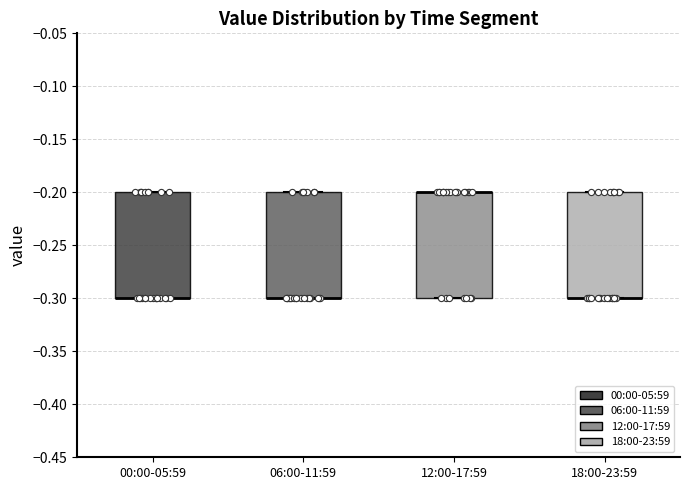

Reading left to right, read every box against the y-axis: the position of its median line, the range the box covers, and the ends of its whiskers. The values are not printed on the chart, so give them approximately, as read against the axis.

00:00-05:59: median -0.3 (drawn on the box's lower edge), box -0.3 to -0.2, whiskers -0.3 to -0.2
06:00-11:59: median -0.3 (drawn on the box's lower edge), box -0.3 to -0.2, whiskers -0.3 to -0.2
12:00-17:59: median -0.2 (drawn on the box's upper edge), box -0.3 to -0.2, whiskers -0.3 to -0.2
18:00-23:59: median -0.3 (drawn on the box's lower edge), box -0.3 to -0.2, whiskers -0.3 to -0.2